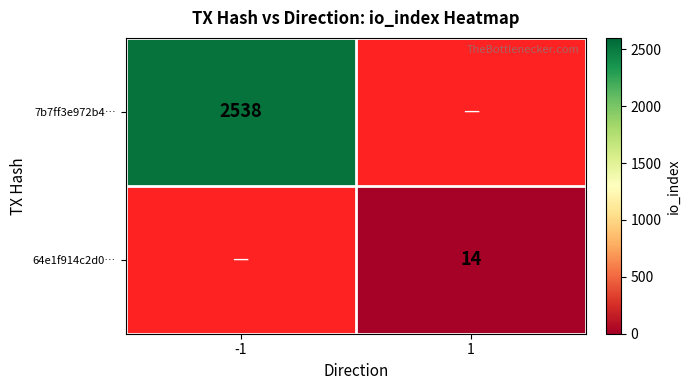

Is the value of 64e1f914c2d0… at 1 greater than the value of 7b7ff3e972b4… at -1?

No